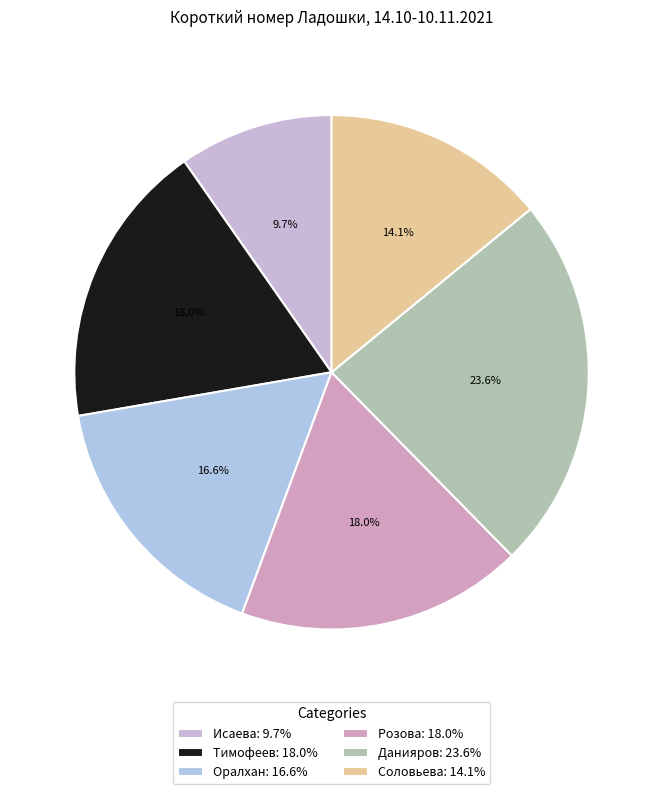

What is the total percentage of Оралхан and Исаева?

26.3%